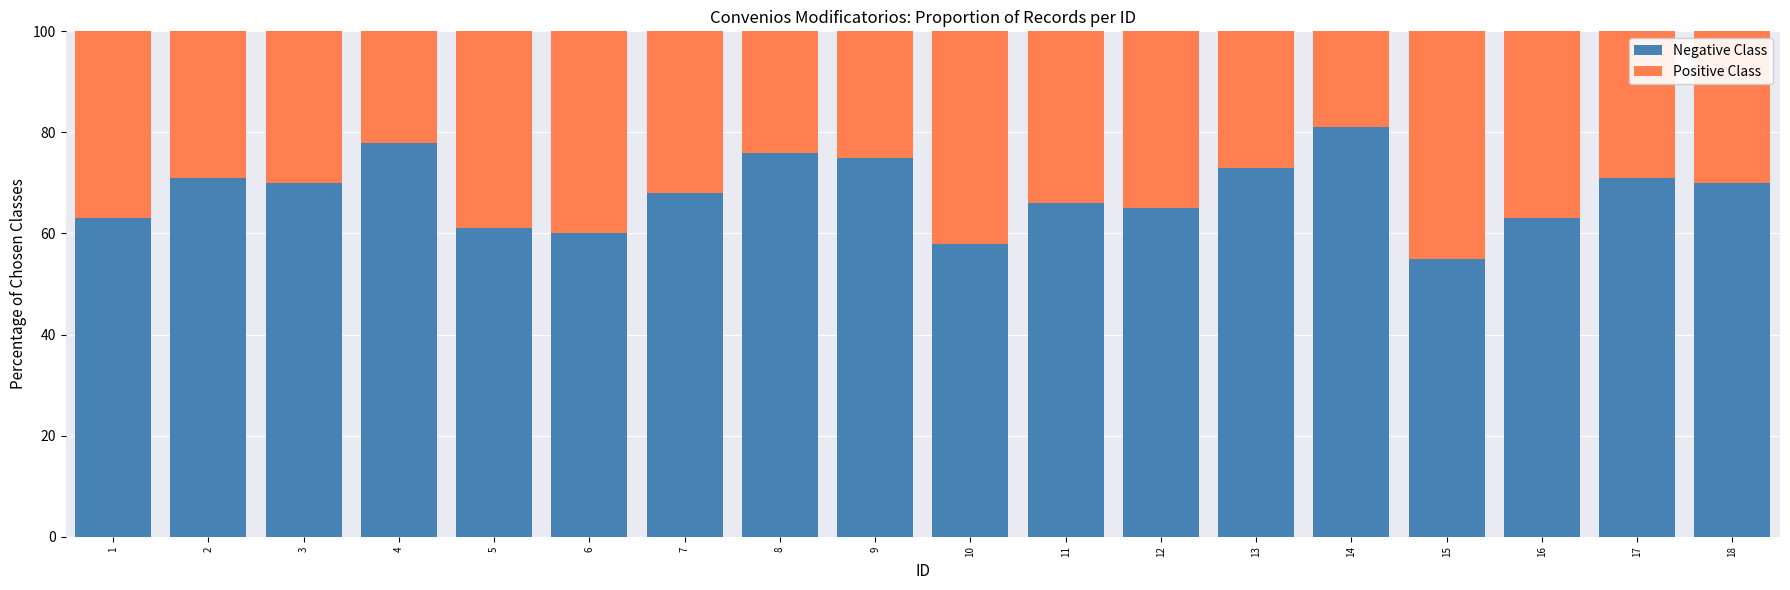

Read the Negative Class value at 16, to the nearest 5.

65